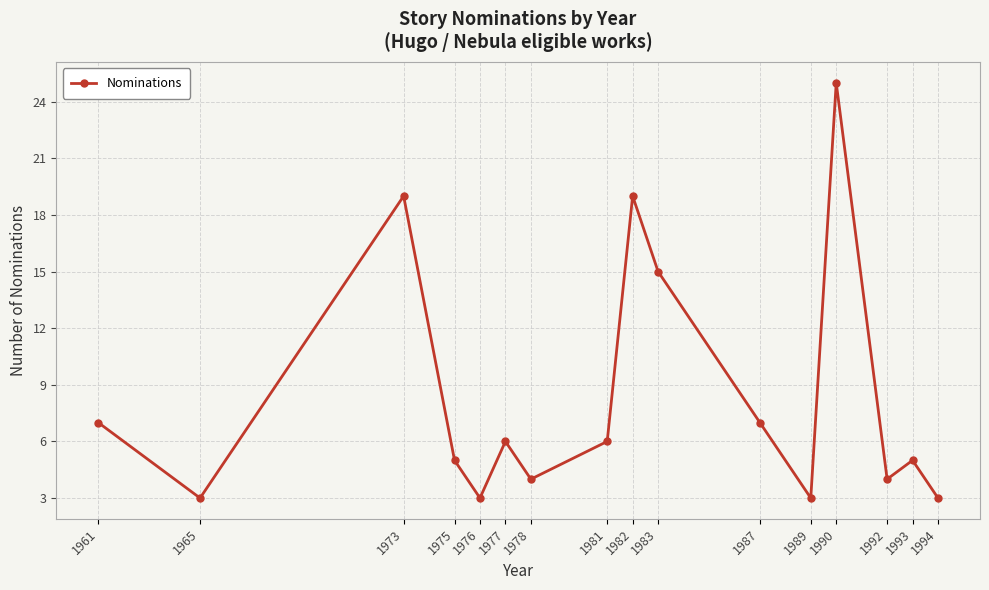

How many interior local peaks (higher than both neighbors) does the data have?

5